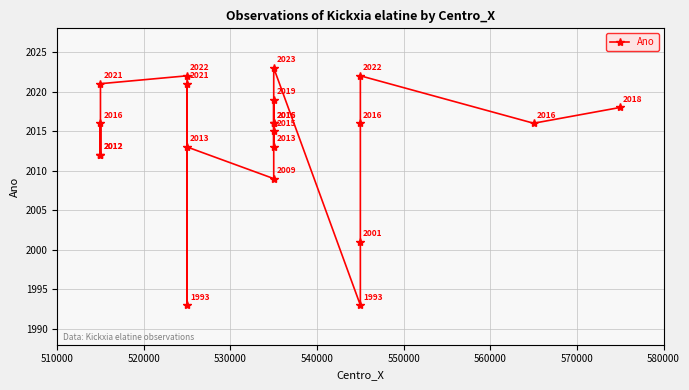

How many interior local valleys (lower than both neighbors) does the data have?

6